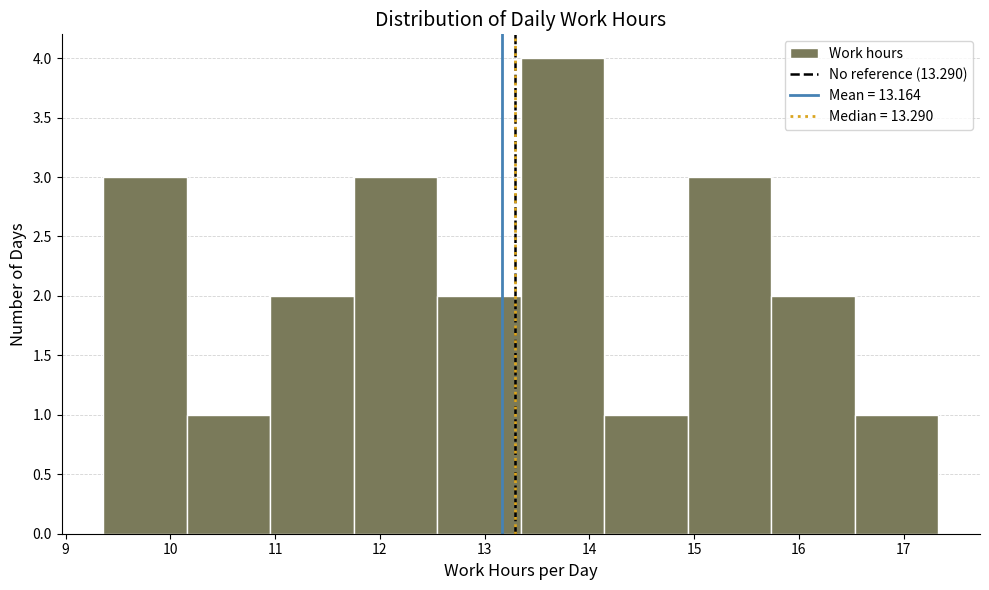

Reading left to right, transcribe this chart: for each bar, give the range it covers on the x-axis and its height. Neither the bar edges nor the heights are printed on the chart, so give them approximately, as read against the axes.

9.4 to 10.2: 3
10.2 to 11.0: 1
11.0 to 11.8: 2
11.8 to 12.5: 3
12.5 to 13.3: 2
13.3 to 14.1: 4
14.1 to 14.9: 1
14.9 to 15.7: 3
15.7 to 16.5: 2
16.5 to 17.3: 1